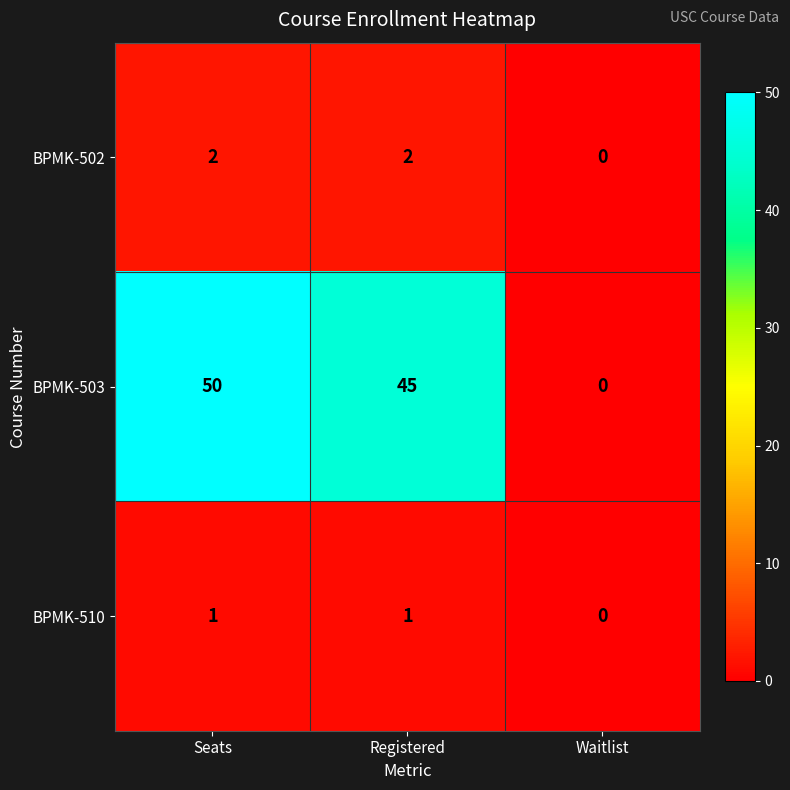

At how many categories does at least one series exceed 9?

2